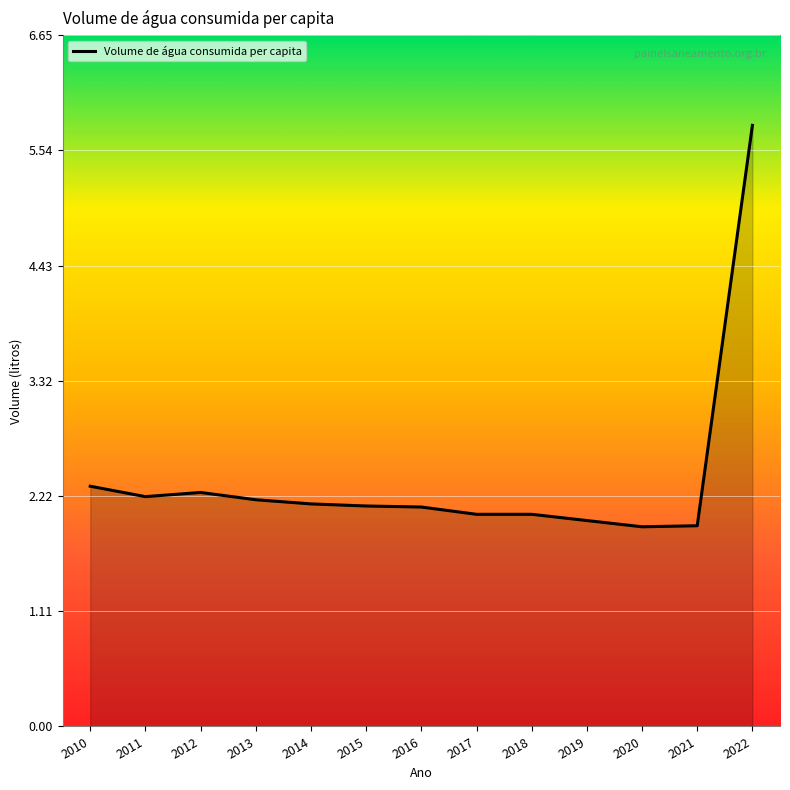

What is the difference between the maximum and minimum values?

3.9